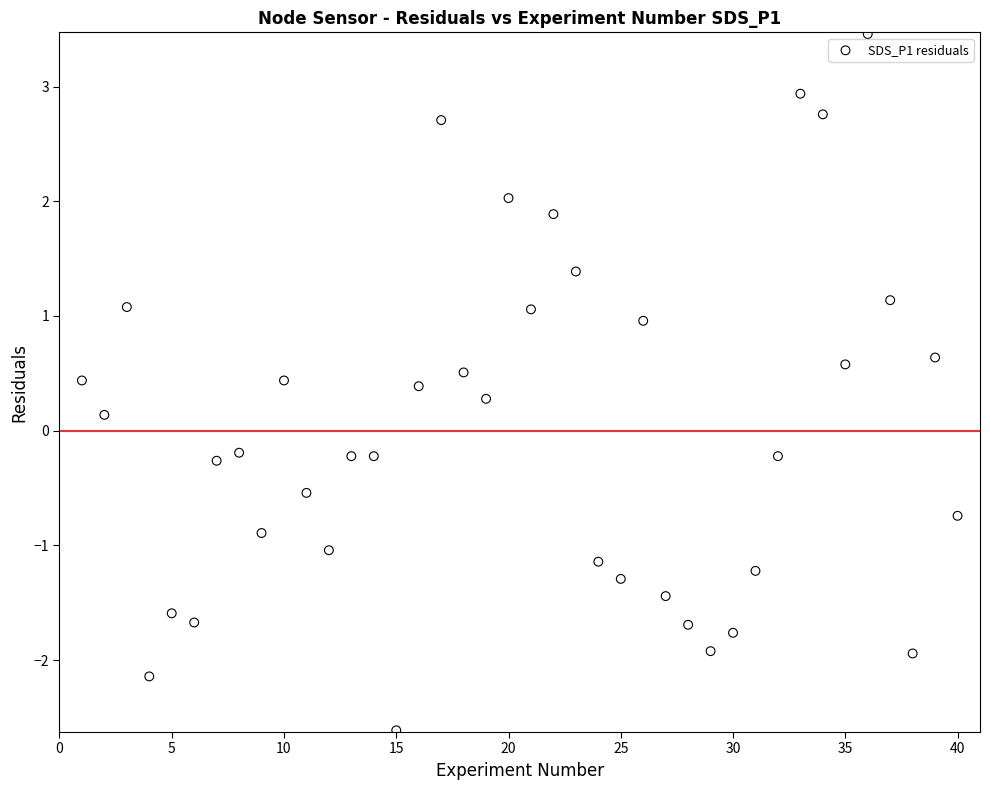

What is the range of X values (max minus min)?

39.0